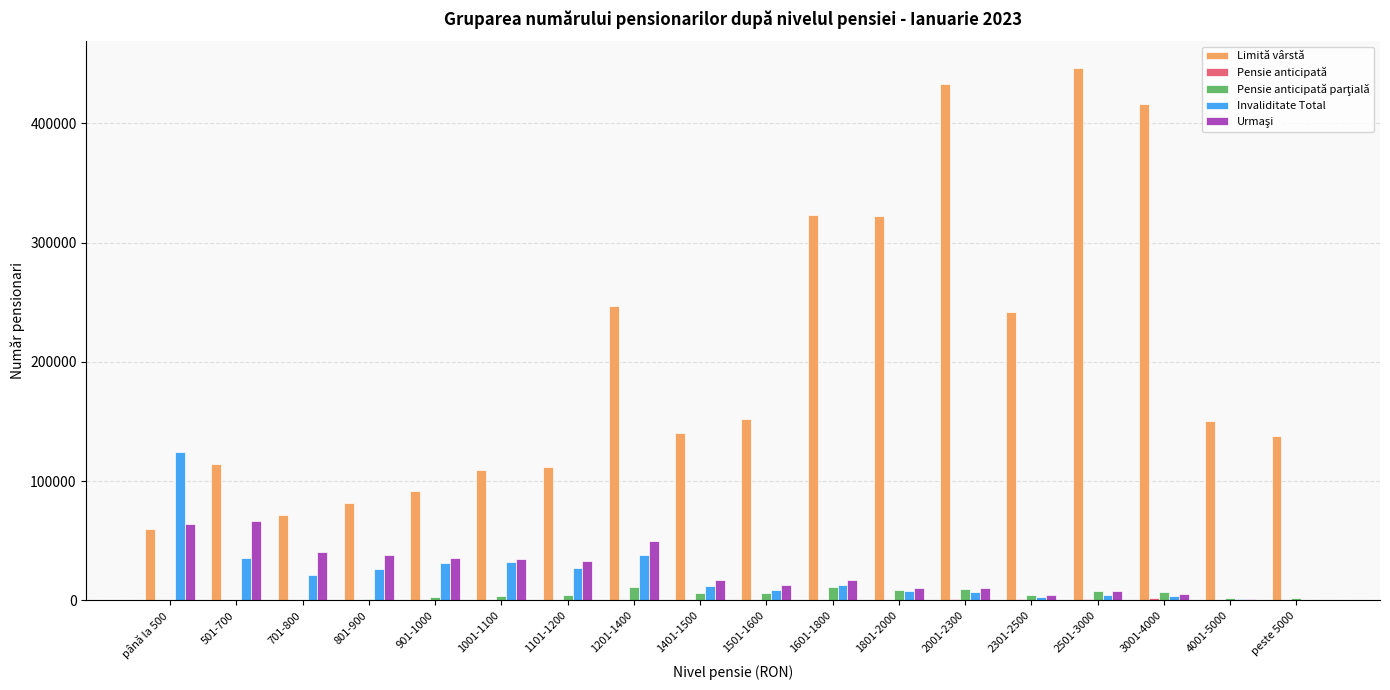

Are the bars horizontal?

No